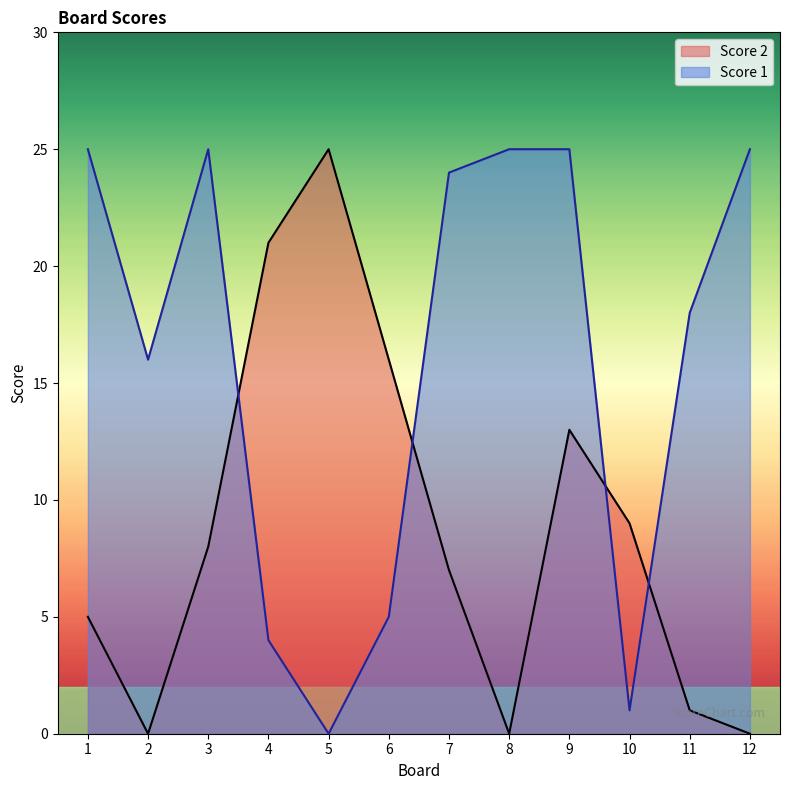

Rank the series by their average value, from lowest to highest.

Score 2, Score 1